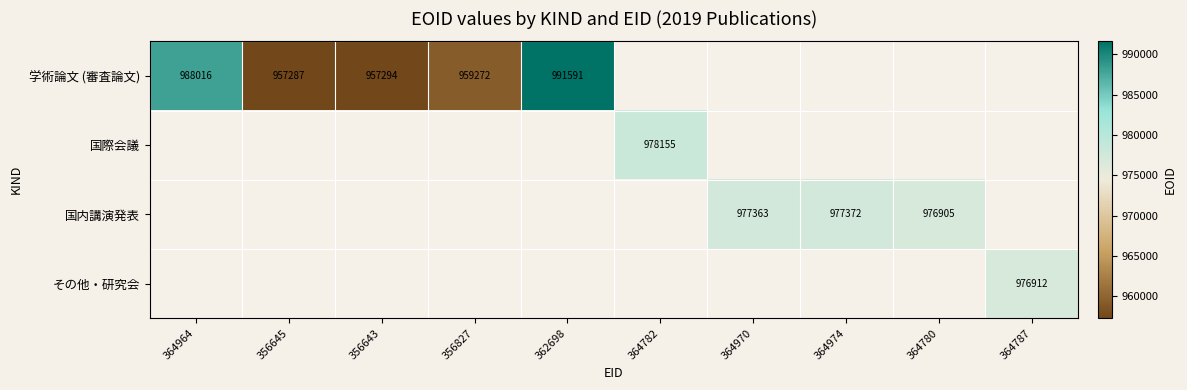

The 国際会議 series shows 978155 at 364782. True or false?

True